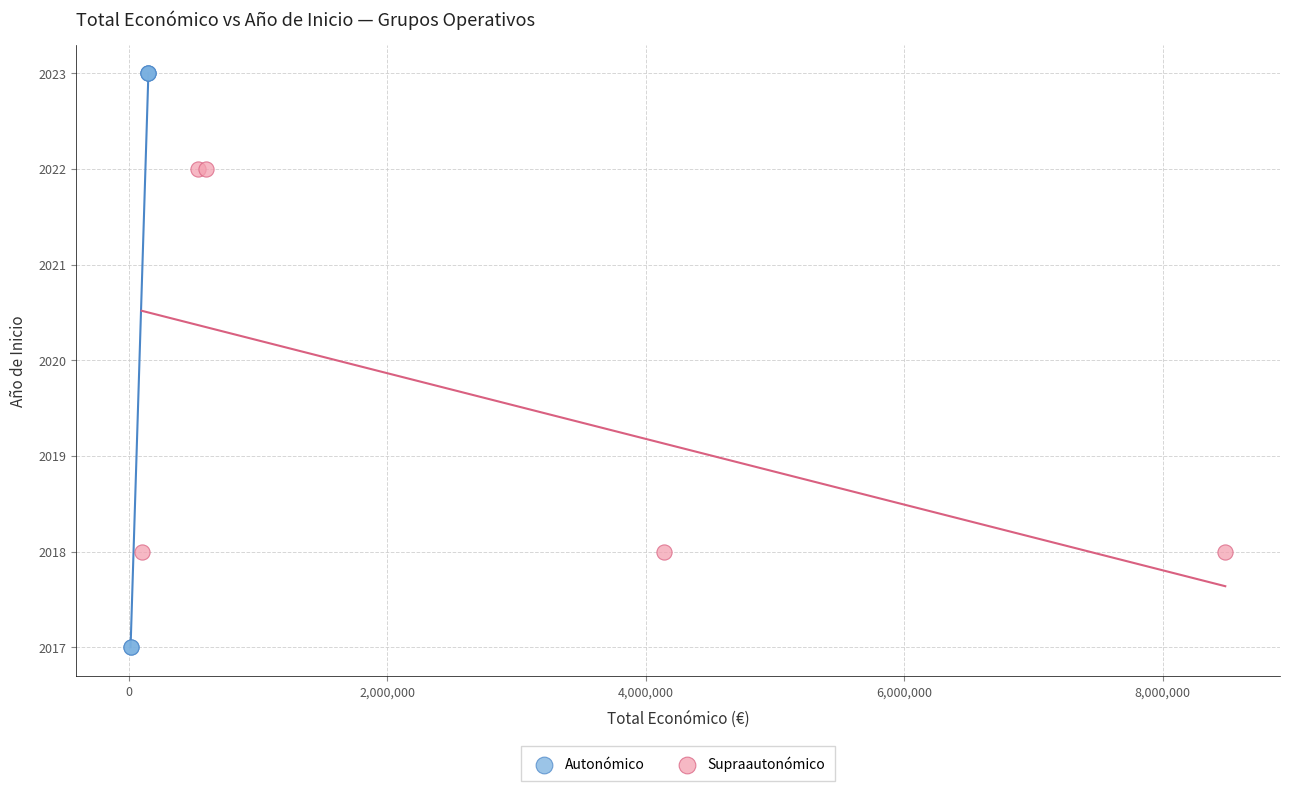

What are all the series names shown in the legend?

Autonómico, Supraautonómico